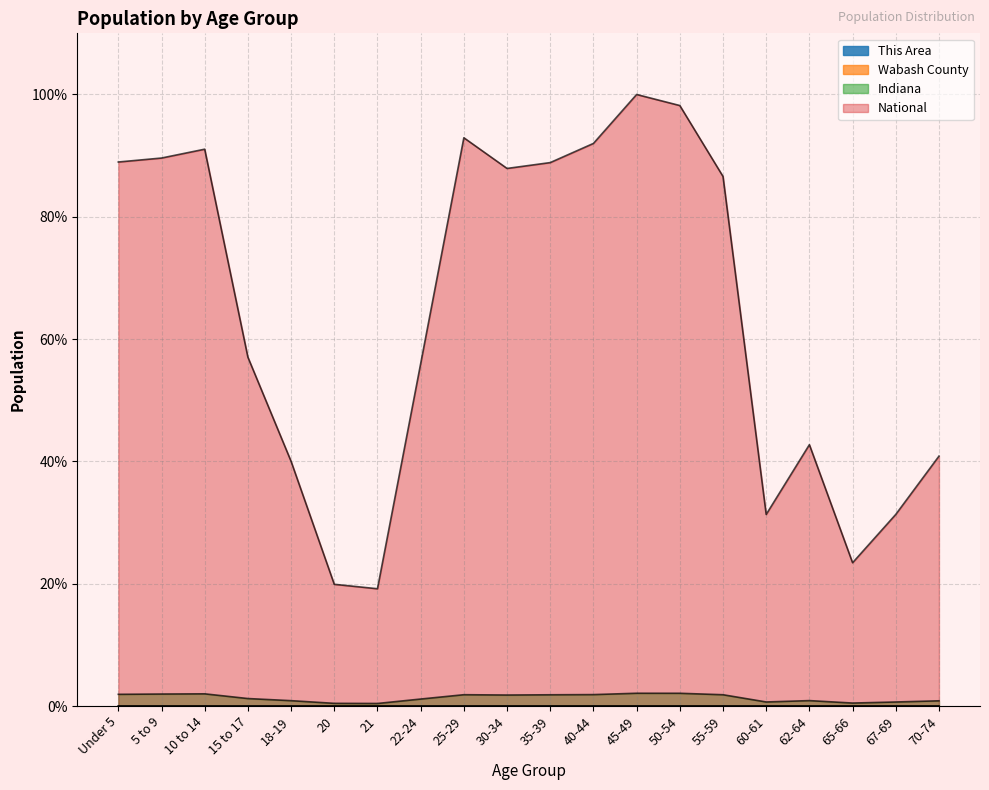

At which category does the chart reach its minimum across all series?

20